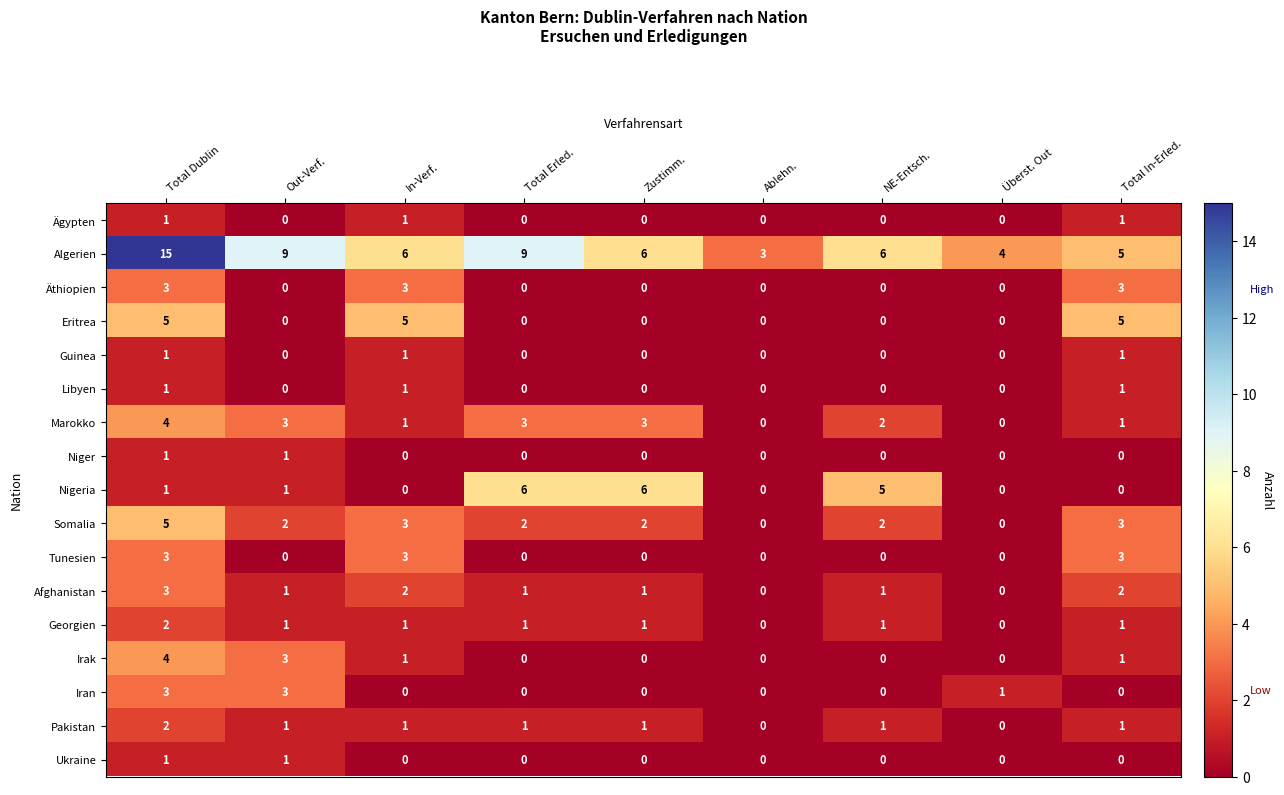

At which category is the sum across all series the highest?

Total Dublin